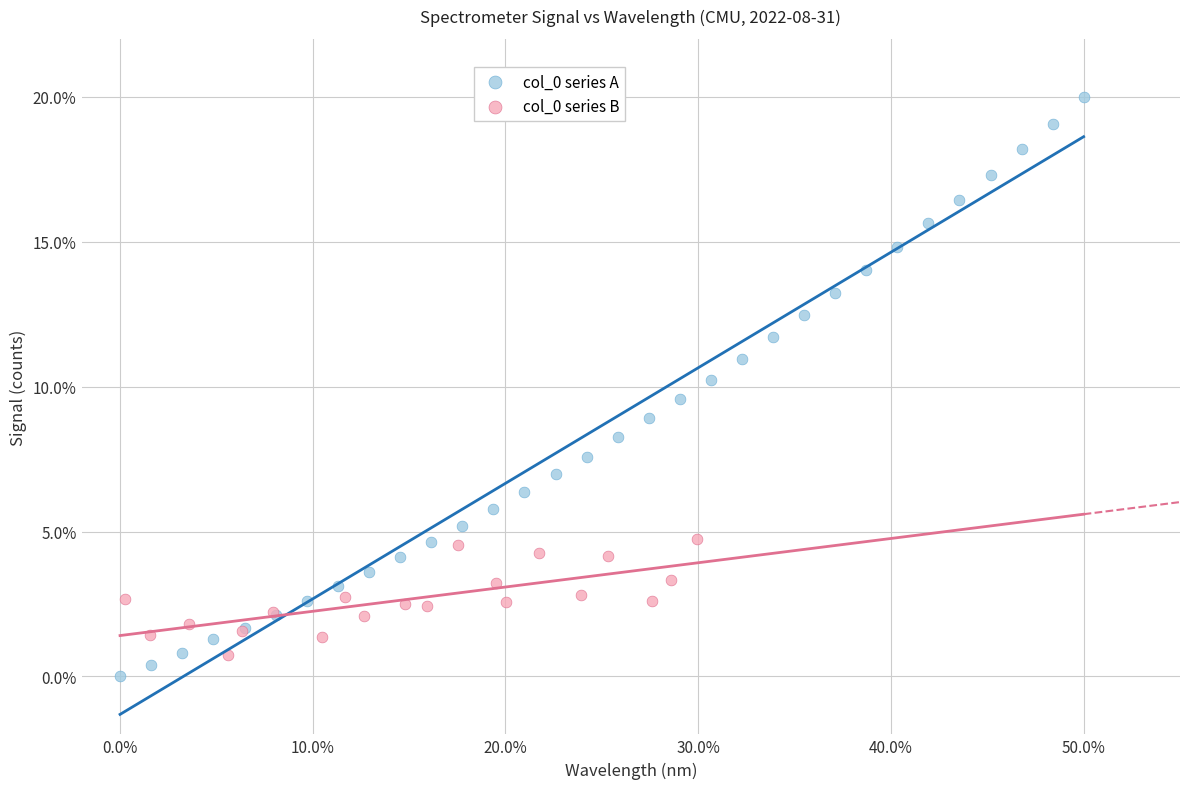

Which series reaches the maximum Y coordinate?

col_0 series A